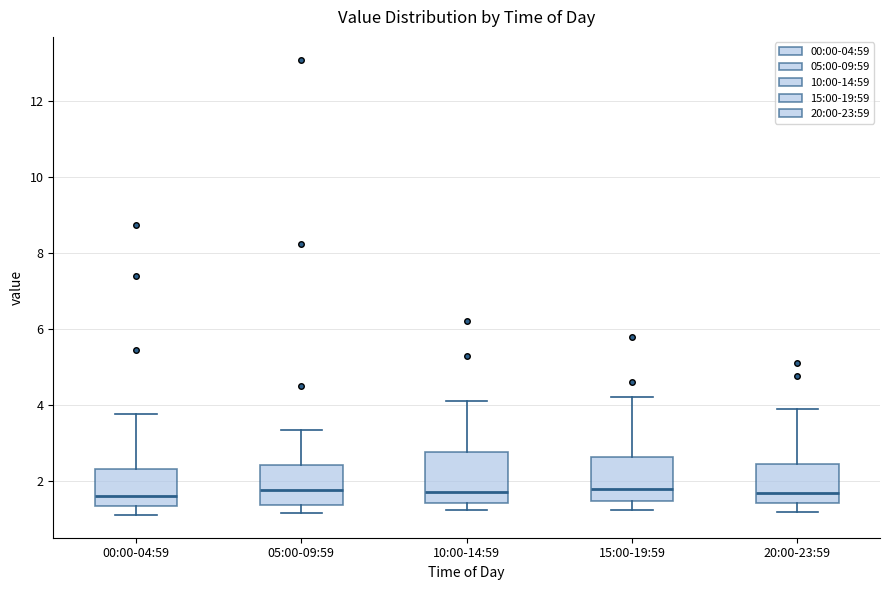

Reading left to right, transcribe this box plot: for each box, give where its median line is, the range the box spans, and where its two whiskers end, as read against the y-axis. The values are not printed on the chart, so give them approximately, as read against the axis.

00:00-04:59: median 1.6, box 1.4 to 2.4, whiskers 1.2 to 3.8
05:00-09:59: median 1.8, box 1.4 to 2.4, whiskers 1.2 to 3.4
10:00-14:59: median 1.8, box 1.4 to 2.8, whiskers 1.2 to 4.2
15:00-19:59: median 1.8, box 1.4 to 2.6, whiskers 1.2 to 4.2
20:00-23:59: median 1.6, box 1.4 to 2.4, whiskers 1.2 to 4.0